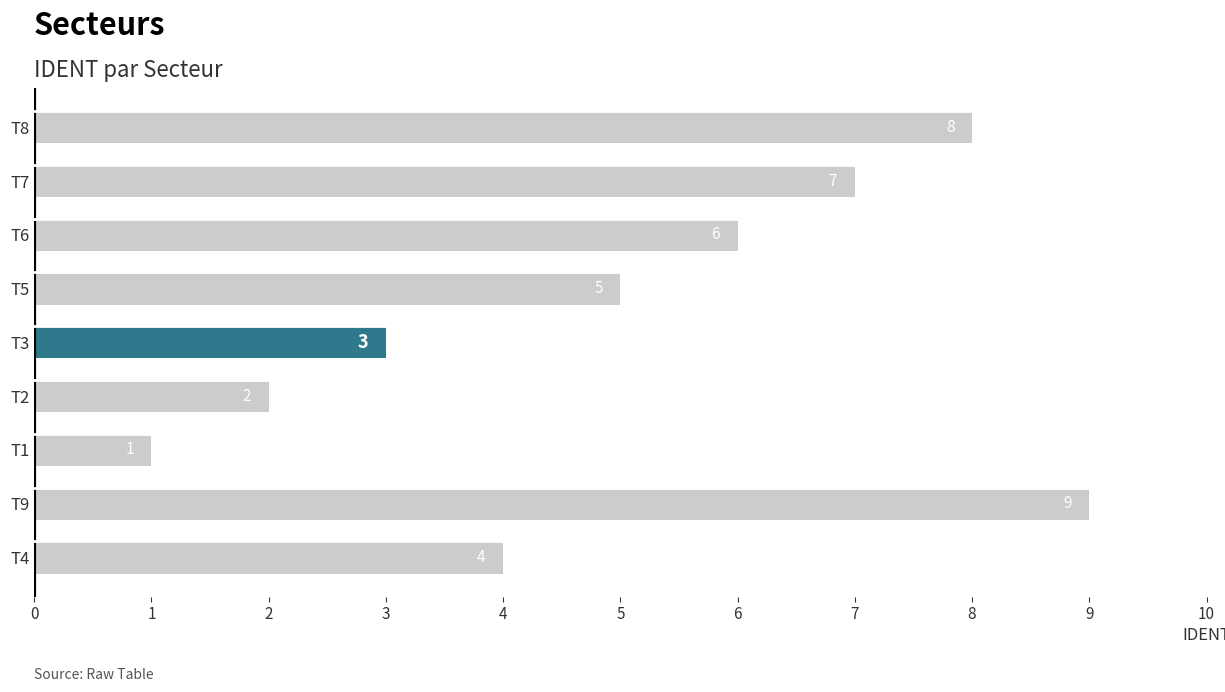

Approximately how many times larger is the value at T5 compared to T3?

1.7